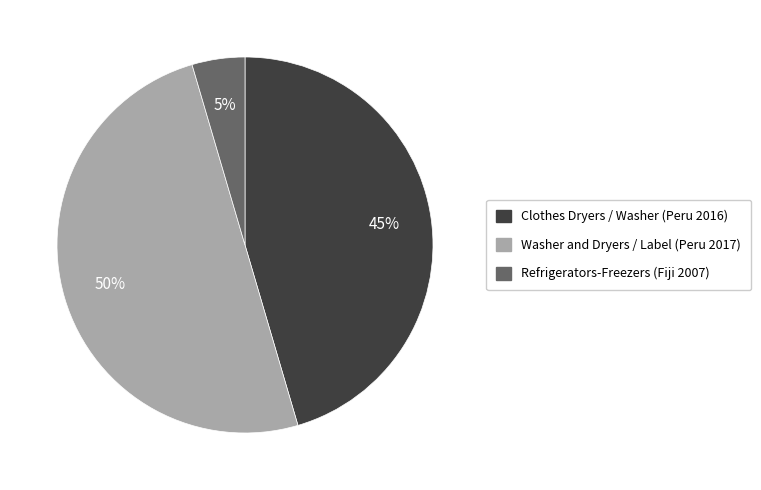

What percentage is the Refrigerators-Freezers (Fiji 2007) slice, to the nearest percent?

5%